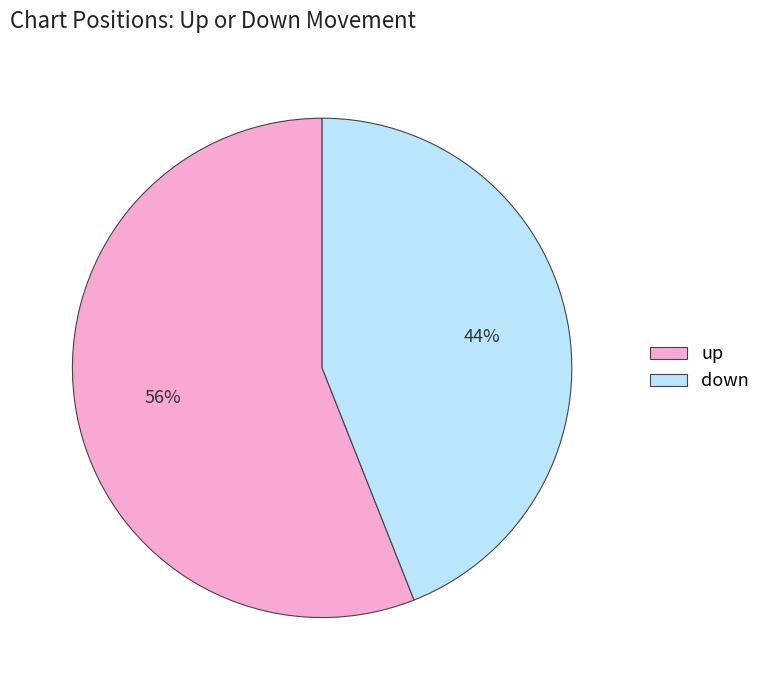

Does up account for over 50% of the chart?

Yes